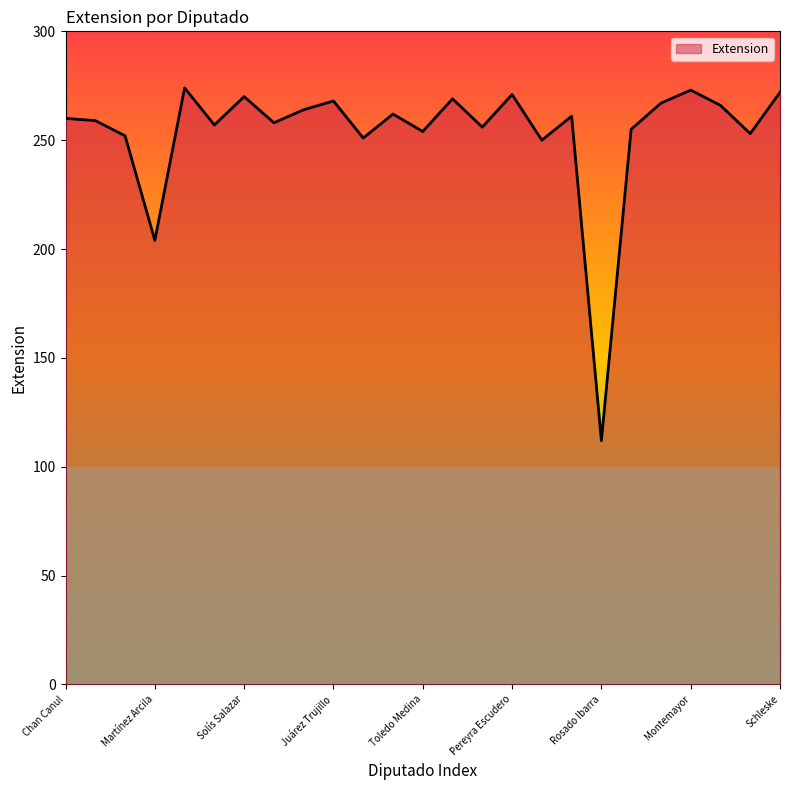

What is the greatest value displayed?

274